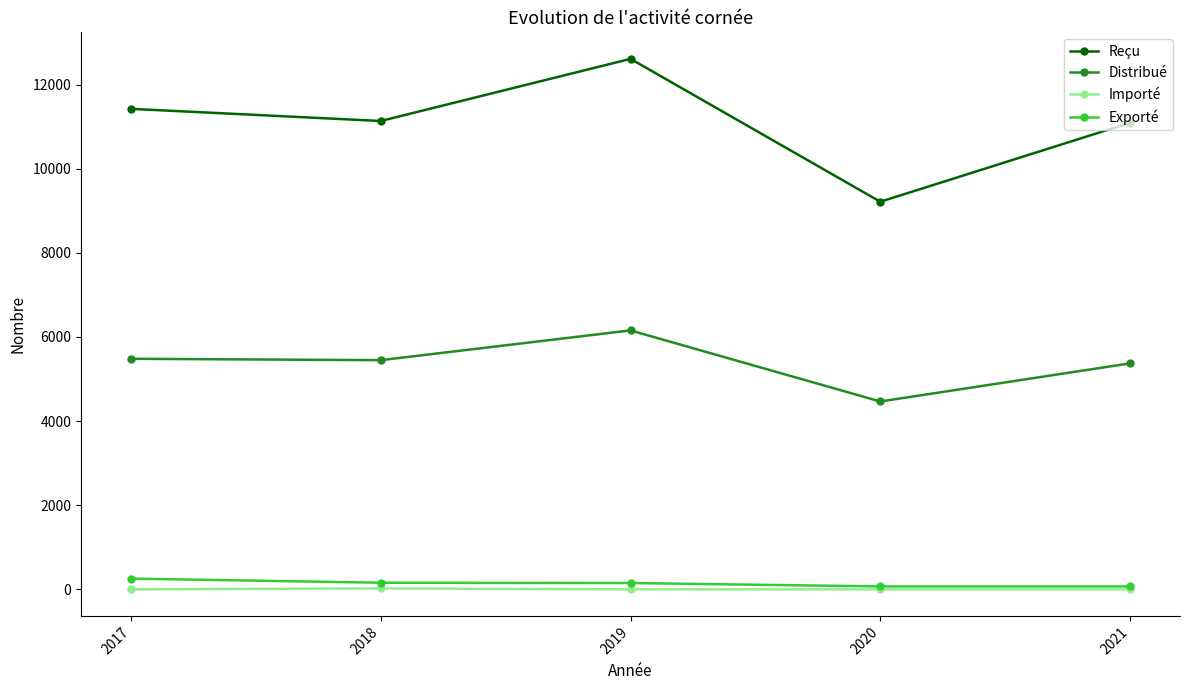

The value of Reçu at 2019 is 12610. True or false?

True